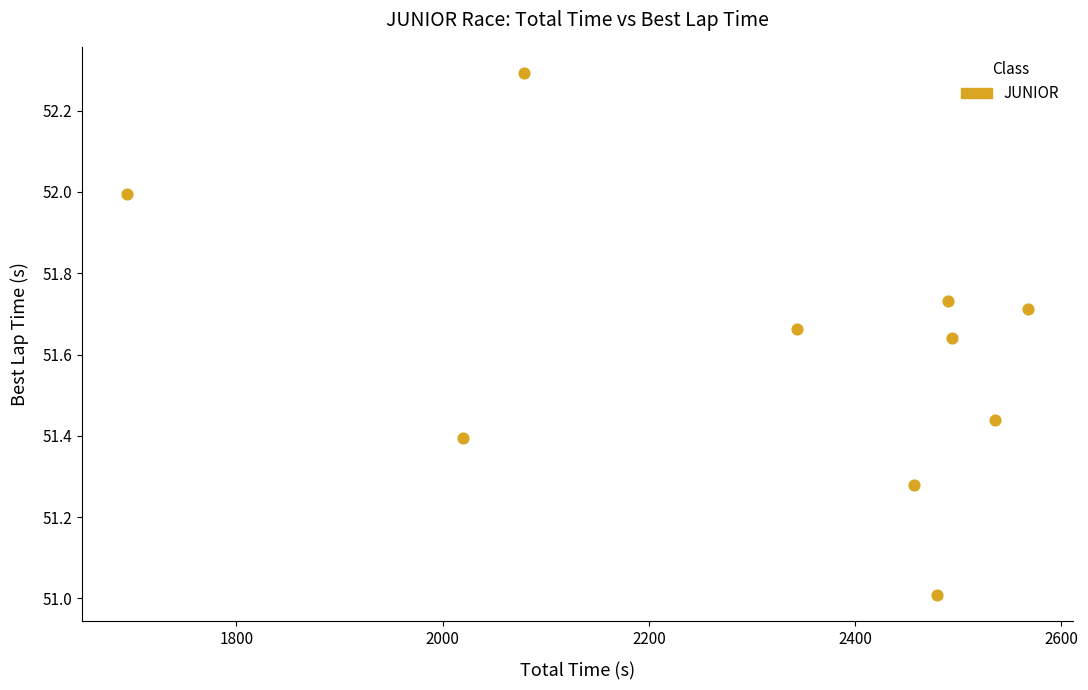

What is the range of X values (max minus min)?

873.4